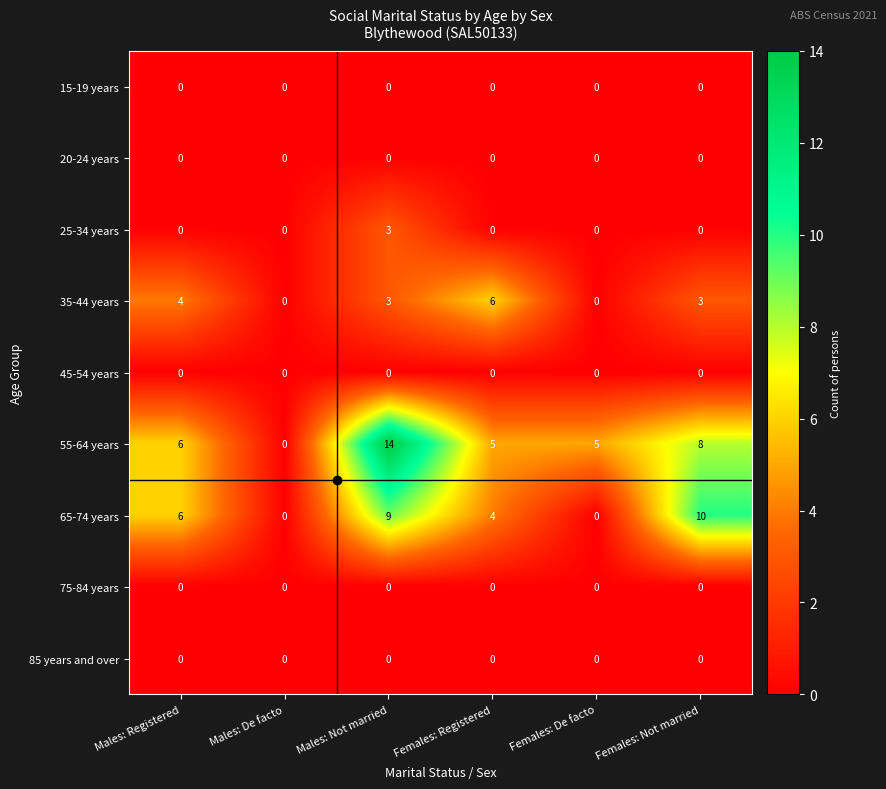

Which category has the highest value in the 25-34 years series?

Males: Not married